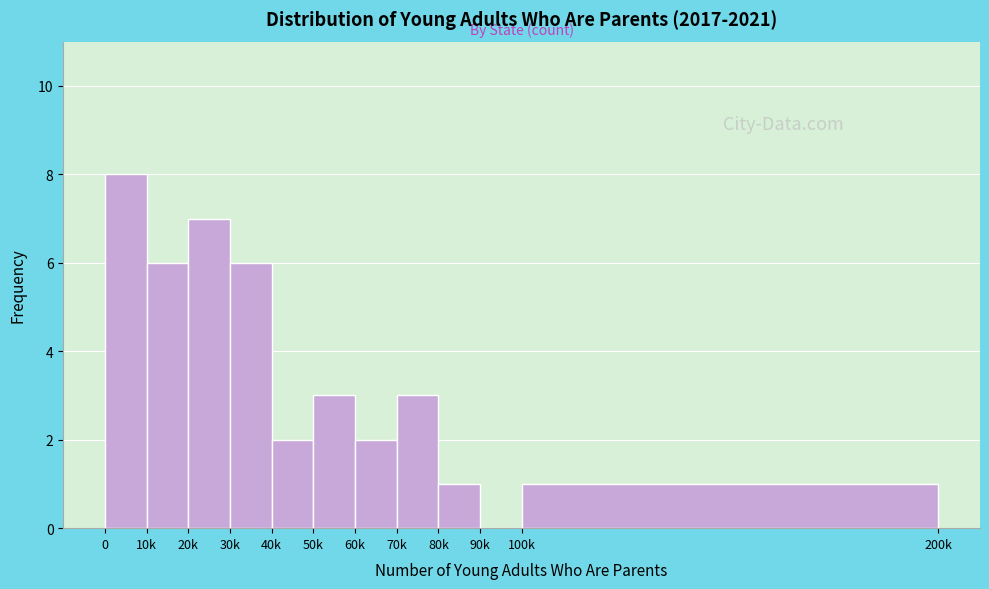

Reading left to right, list all the values displayed in this chart.

0=8	10k=6	20k=7	30k=6	40k=2	50k=3	60k=2	70k=3	80k=1	90k=0	100k=1